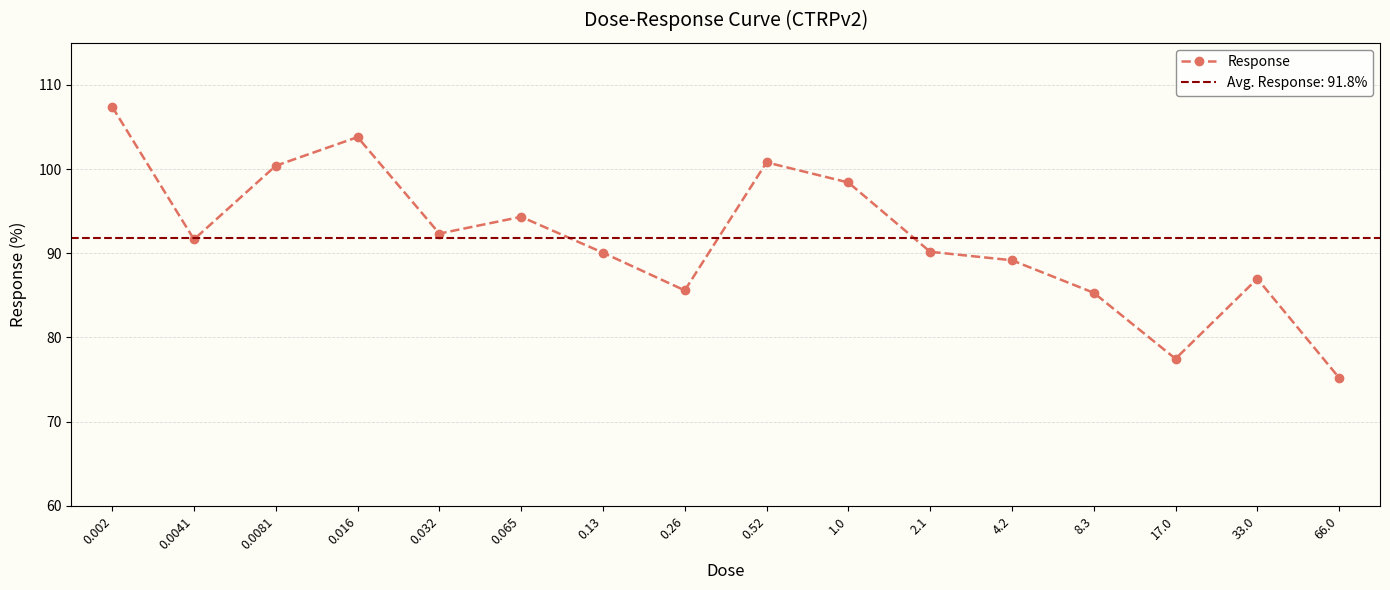

What is the difference between the second highest and second lowest values?

26.3